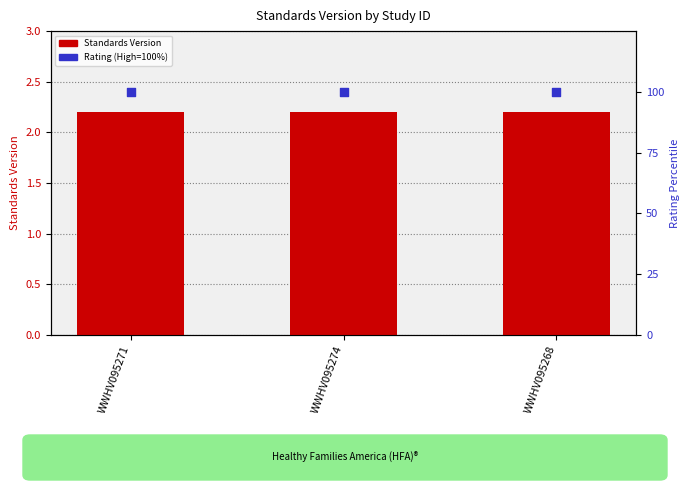

Which series reaches the minimum Y coordinate?

Standards Version